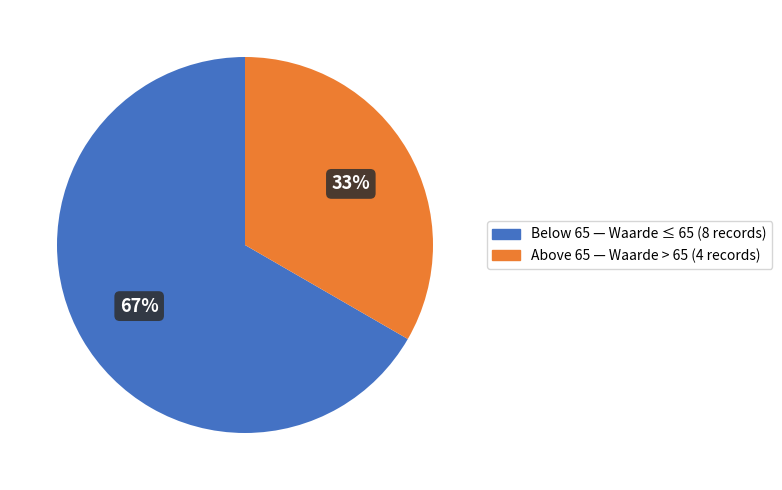

Is there a majority slice in this chart?

Yes